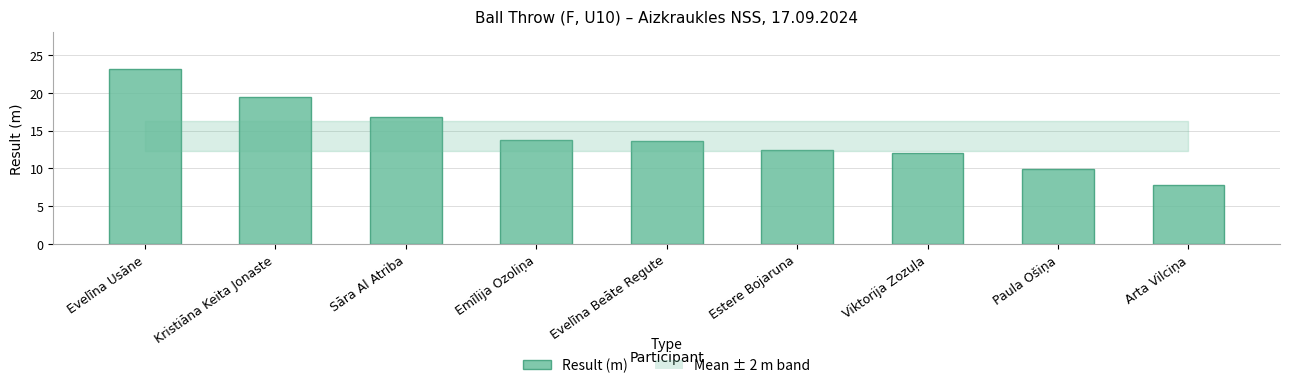

What is the difference between the values at Estere Bojaruna and Viktorija Zozuļa?

0.3